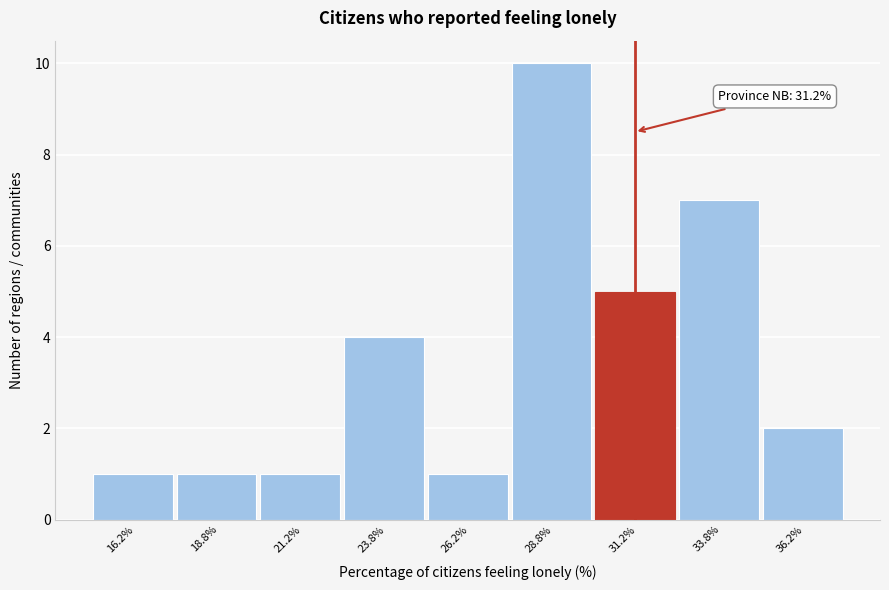

Over which range of the x-axis is the bar tallest?

27.5 to 30.0